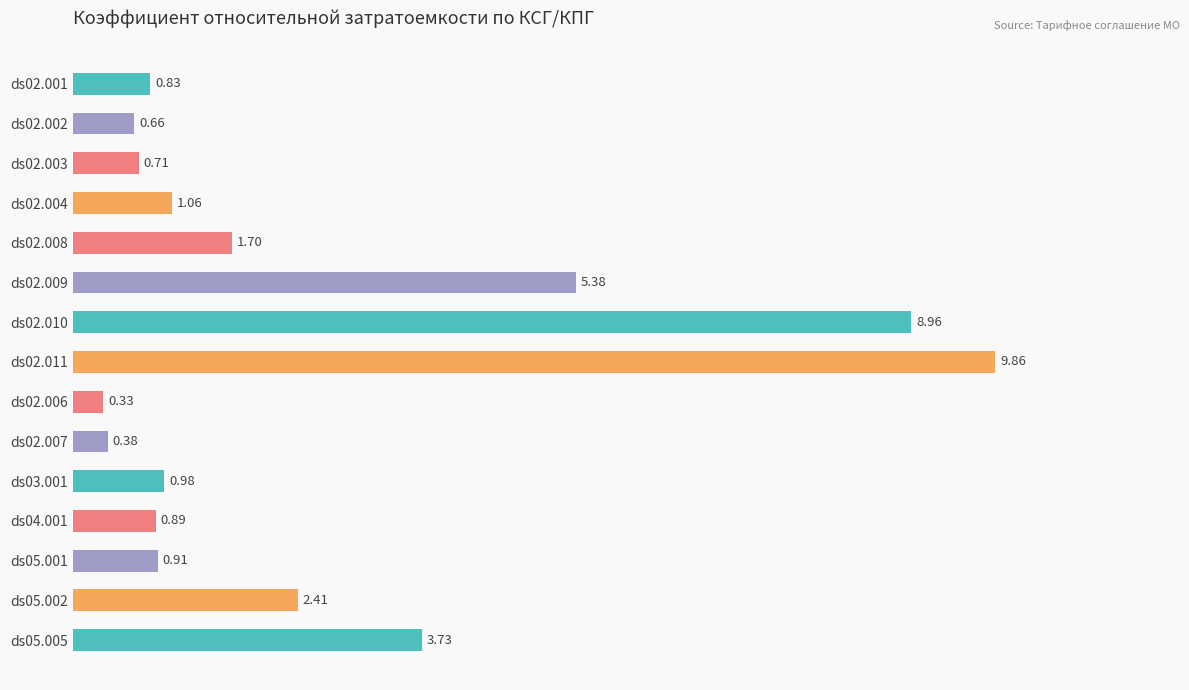

What is the sum of all values?

38.8